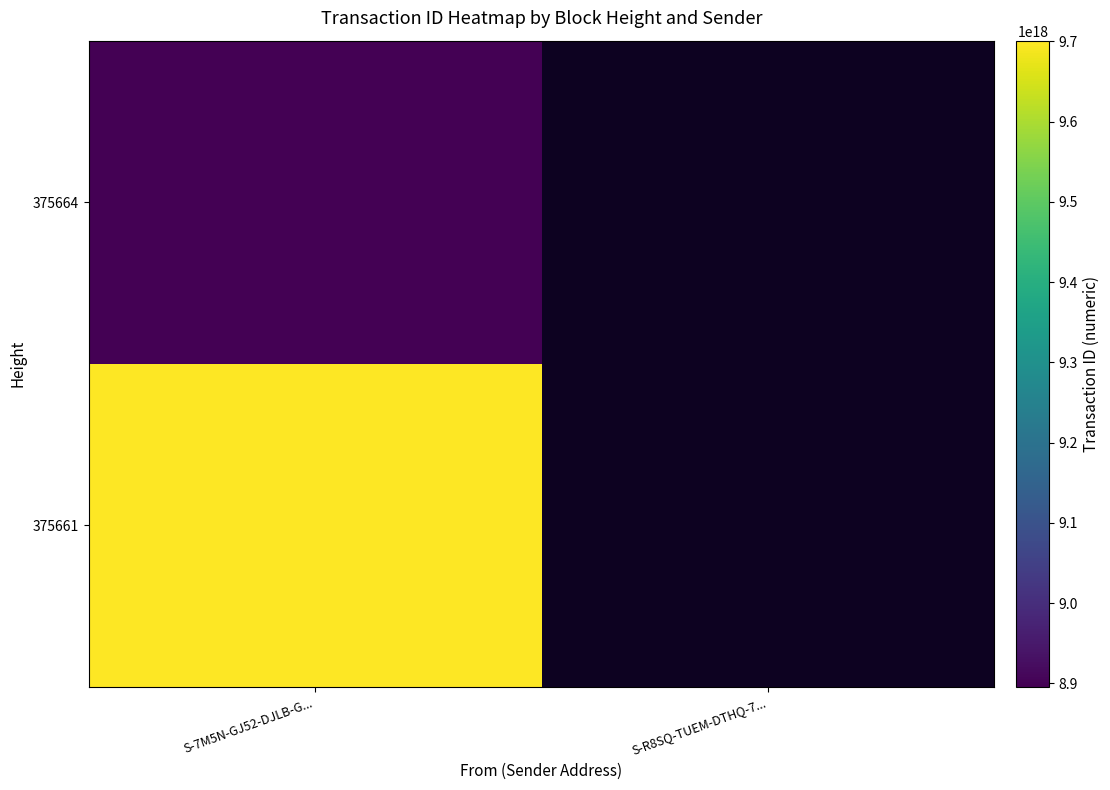

Rank the series at S-R8SQ-TUEM-DTHQ-7... from highest to lowest value.

375661, 375664